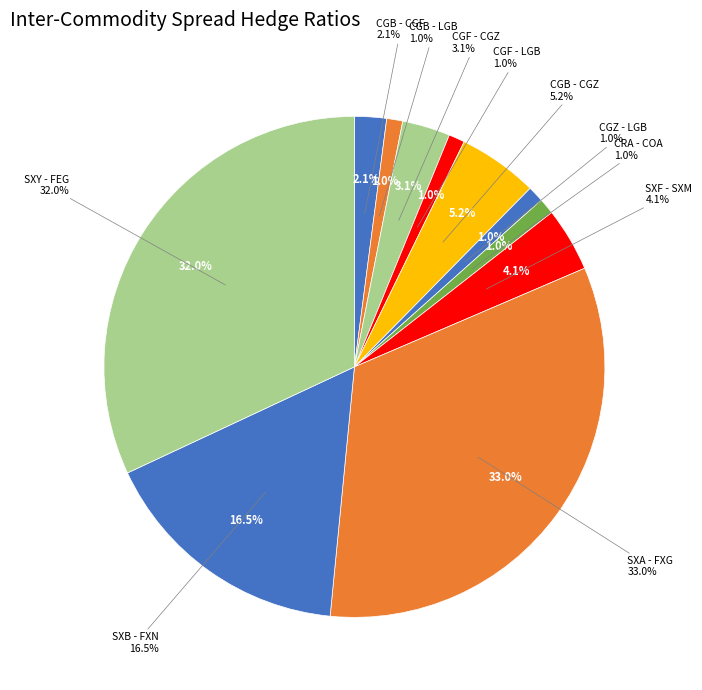

Is the sum of CRA - COA and SXB - FXN greater than half?

No